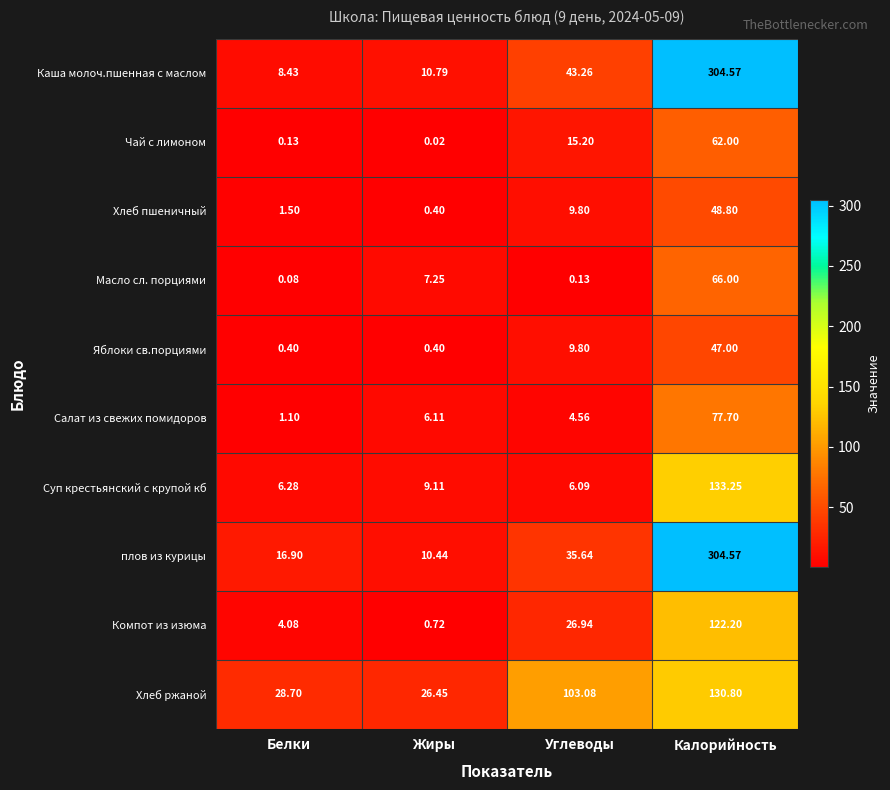

Rank the series at Белки from highest to lowest value.

Хлеб ржаной, плов из курицы, Каша молоч.пшенная с маслом, Суп крестьянский с крупой кб, Компот из изюма, Хлеб пшеничный, Салат из свежих помидоров, Яблоки св.порциями, Чай с лимоном, Масло сл. порциями